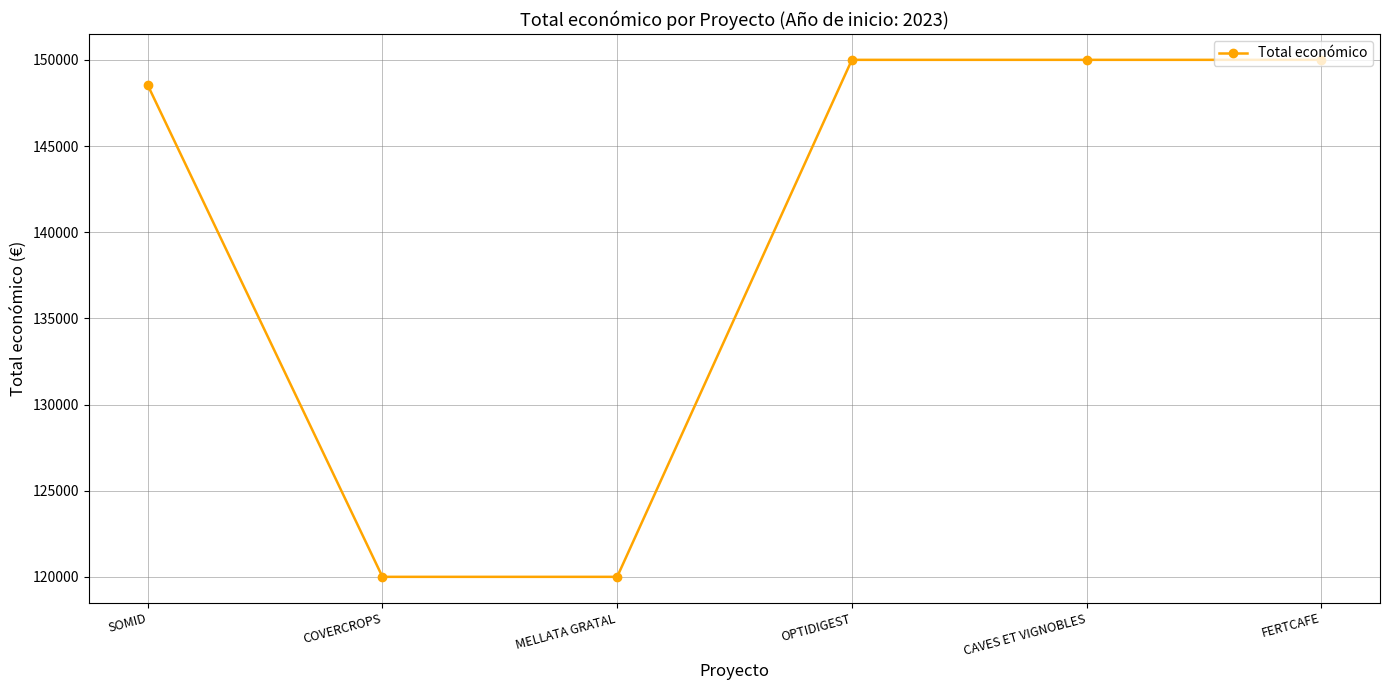

What is the smallest value displayed?

120000